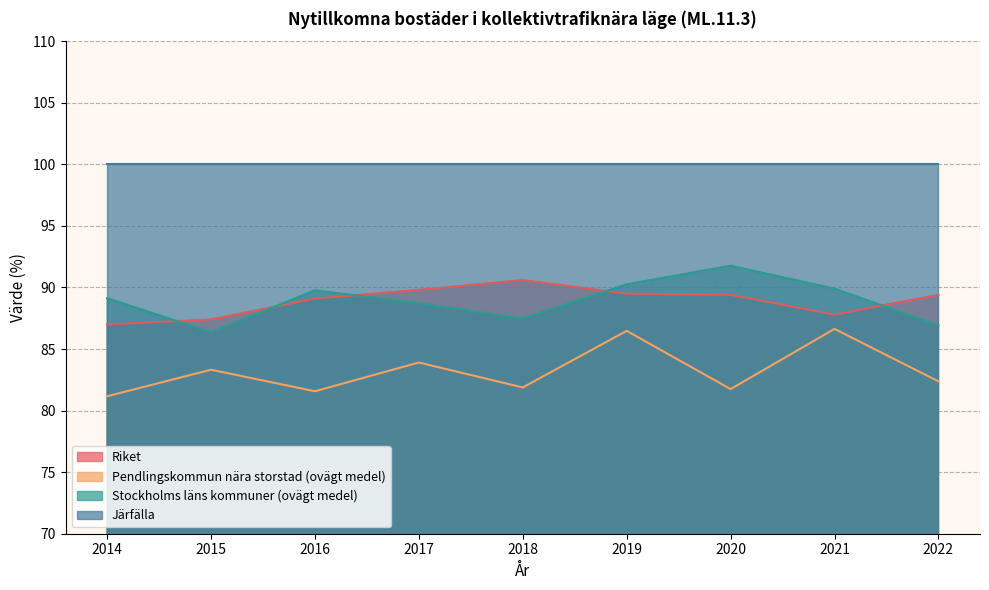

What is the difference between the maximum and minimum values in the Riket series?

3.6